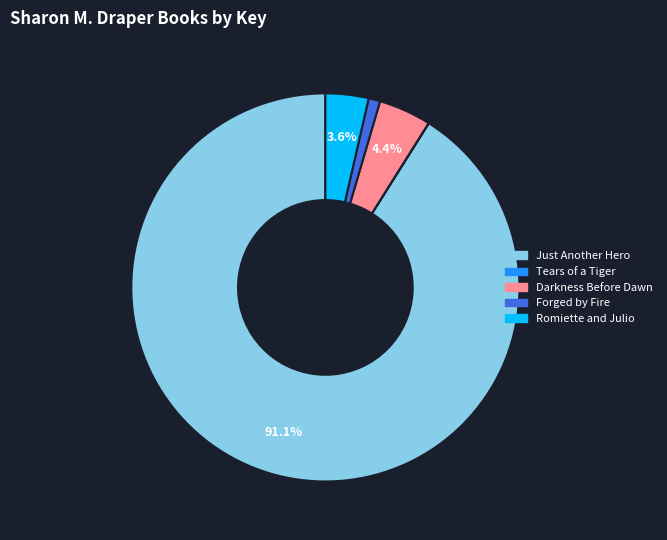

How much of the chart is everything except Romiette and Julio?

96.4%